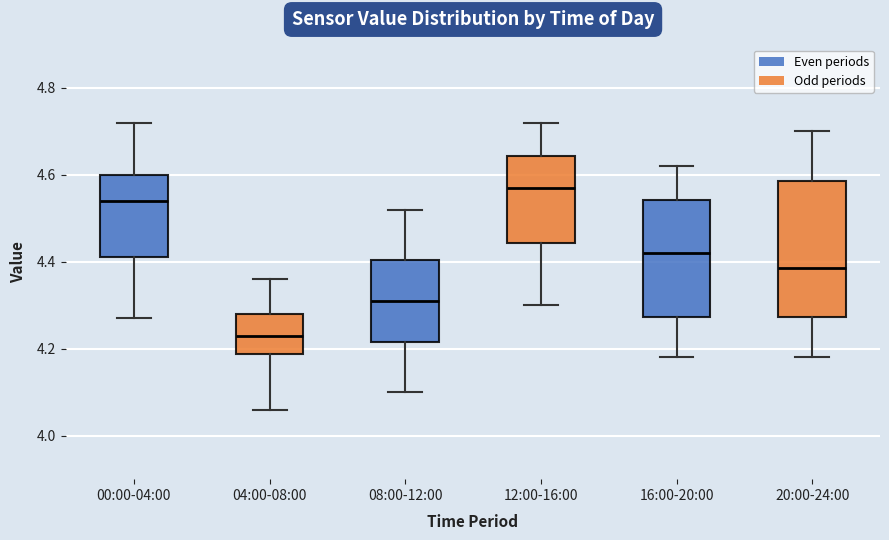

Comparing the boxes themselves (not the whiskers), which one is the tallest?

20:00-24:00